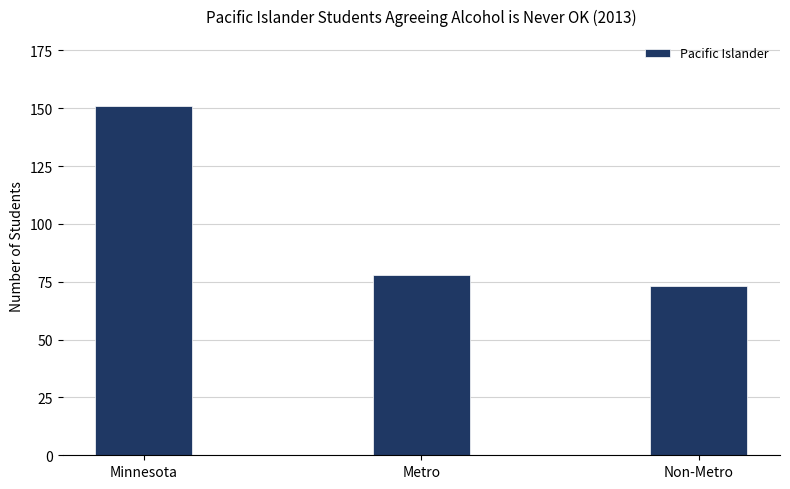

Is it true that the value at Minnesota is 151?

True